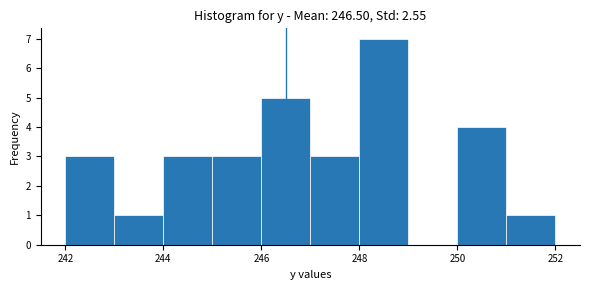

Reading left to right, transcribe this chart: for each bar, give the range it covers on the x-axis and its height. The values are not printed on the chart, so give them approximately, as read against the axis.

242 to 243: 3
243 to 244: 1
244 to 245: 3
245 to 246: 3
246 to 247: 5
247 to 248: 3
248 to 249: 7
249 to 250: 0
250 to 251: 4
251 to 252: 1